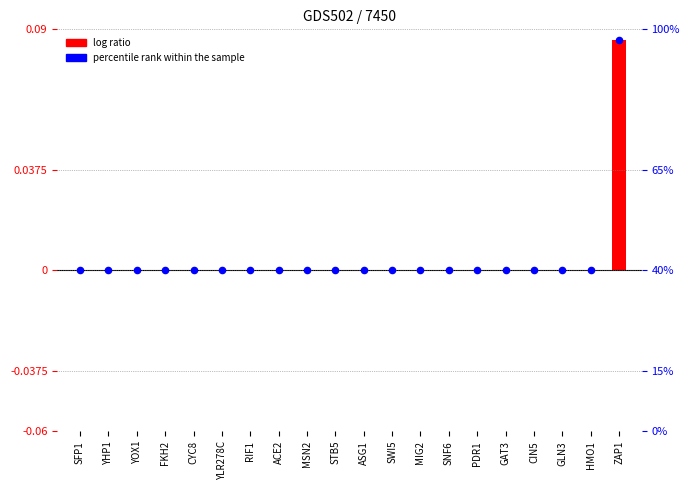

What are all the series names shown in the legend?

log ratio, percentile rank within the sample